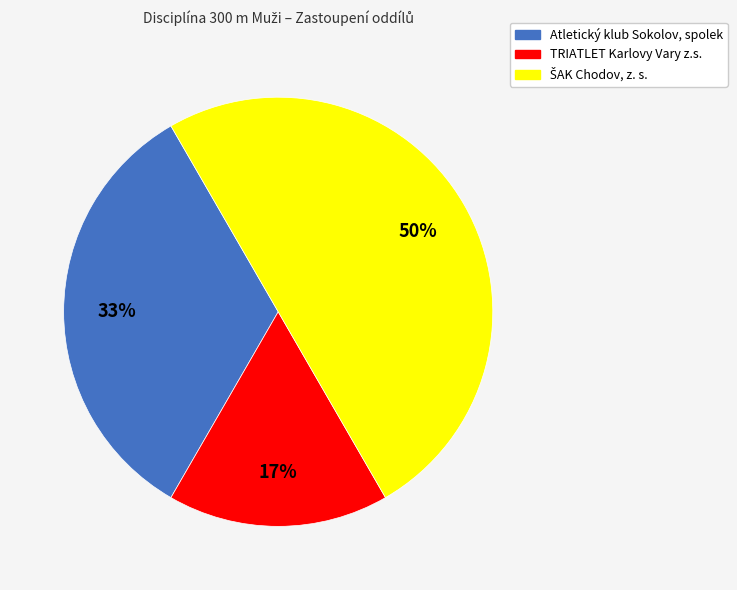

What percentage is the Atletický klub Sokolov, spolek slice, to the nearest percent?

33%